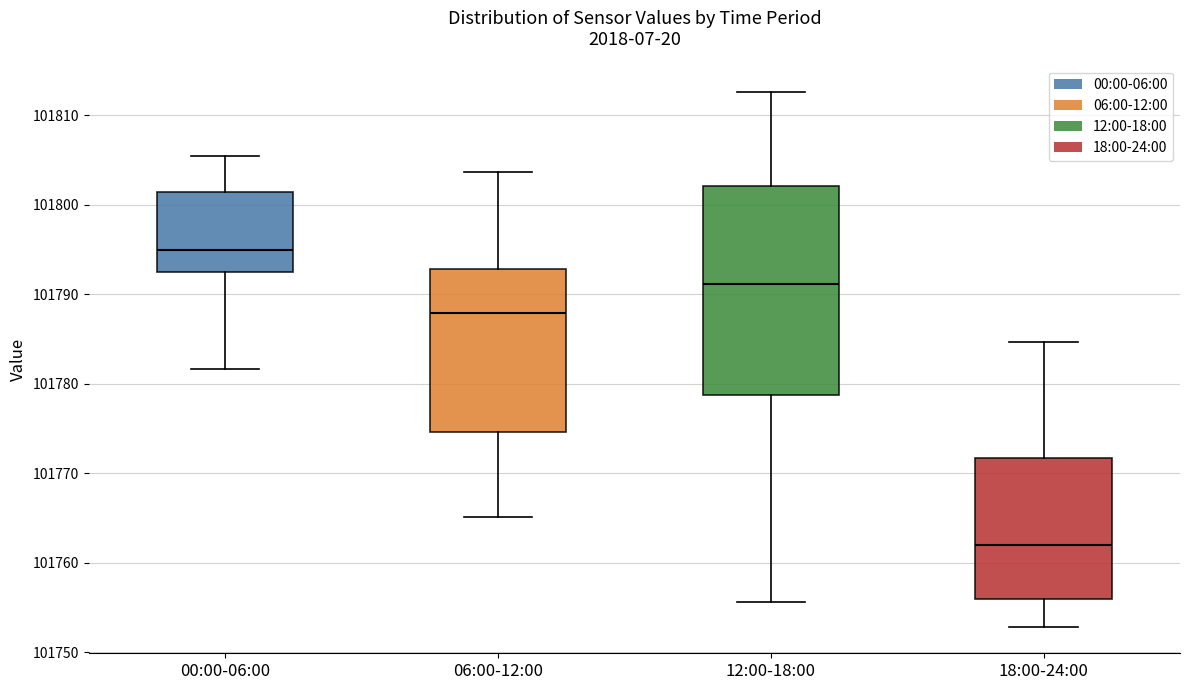

Which box has the highest median line?

00:00-06:00